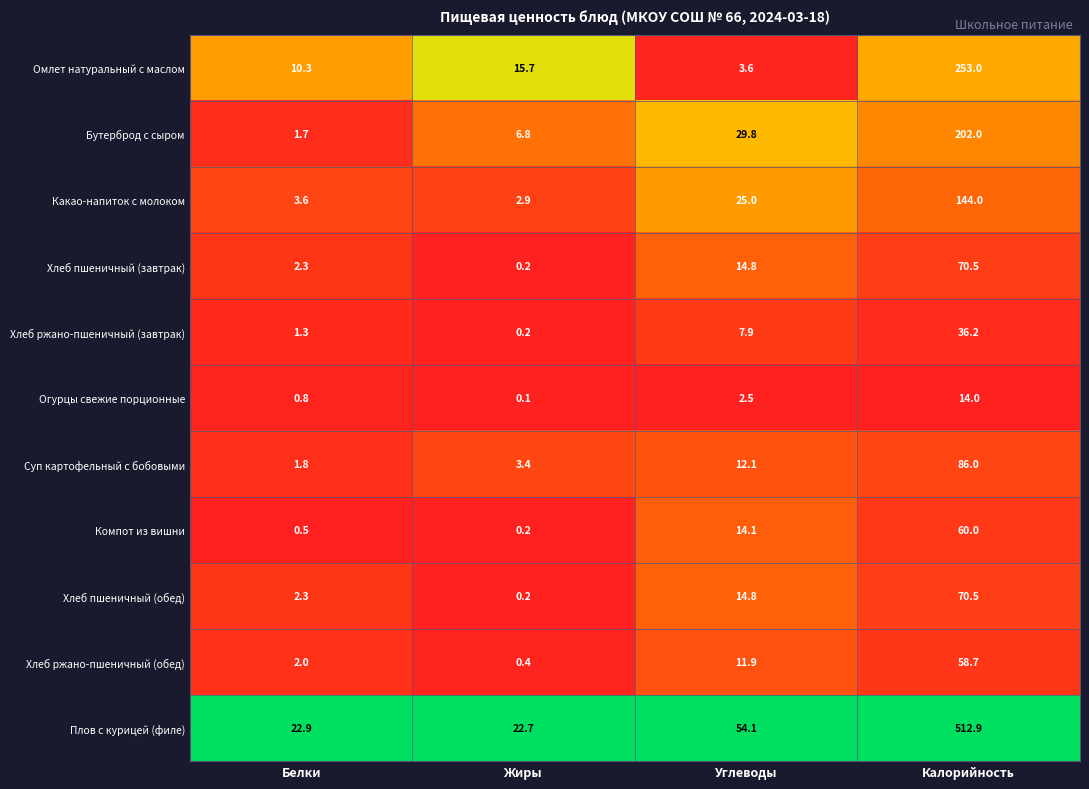

The value of Какао-напиток с молоком at Жиры is 2.9. True or false?

True